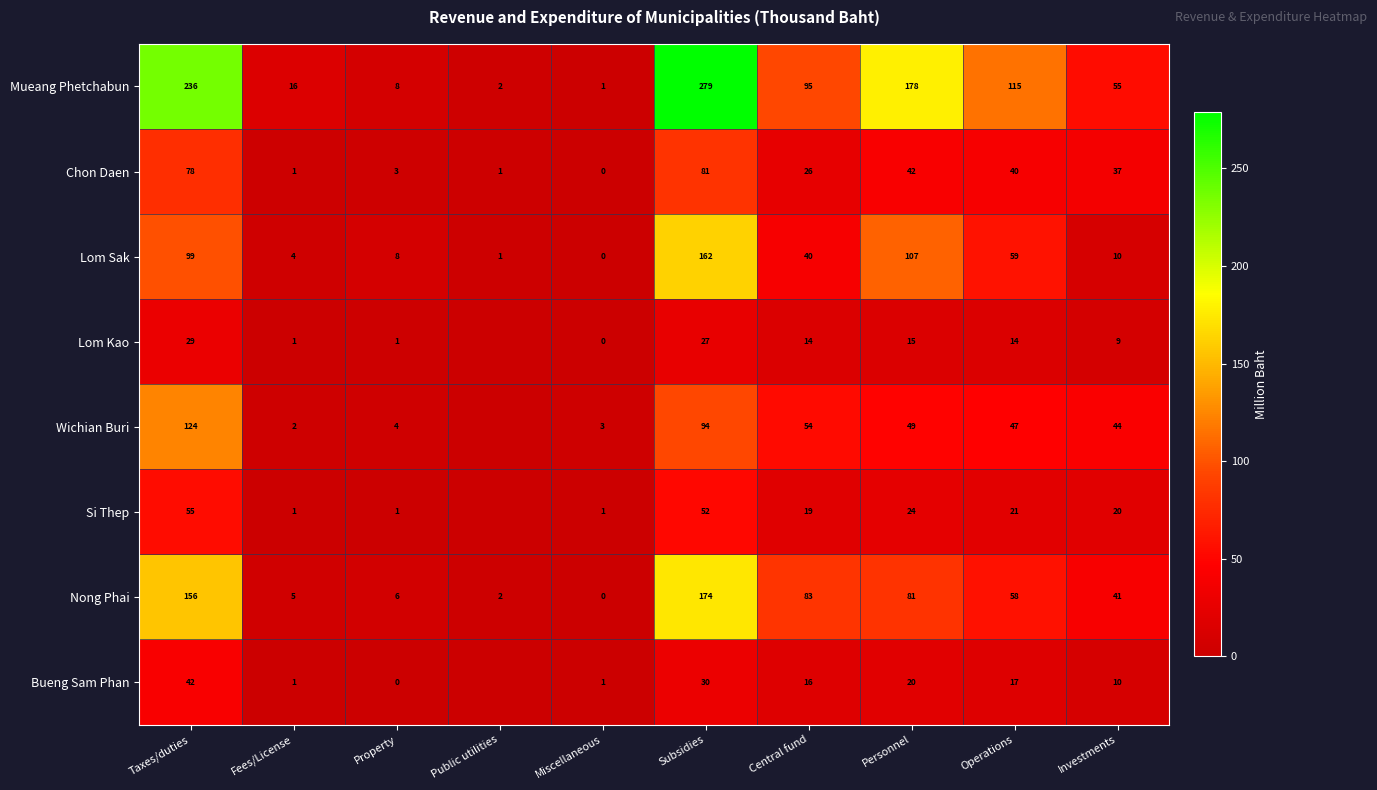

Is the value of Si Thep at Operations greater than the value of Lom Kao at Property?

Yes